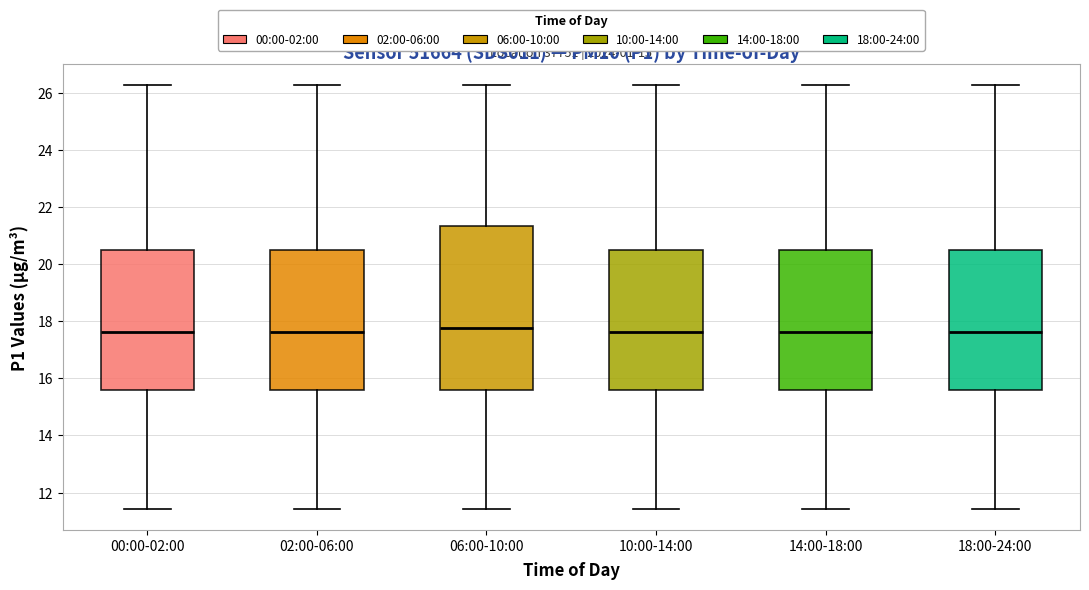

Reading left to right, read every box against the y-axis: the position of its median line, the range the box covers, and the ends of its whiskers. The values are not printed on the chart, so give them approximately, as read against the axis.

00:00-02:00: median 17.6, box 15.6 to 20.6, whiskers 11.4 to 26.2
02:00-06:00: median 17.6, box 15.6 to 20.6, whiskers 11.4 to 26.2
06:00-10:00: median 17.8, box 15.6 to 21.4, whiskers 11.4 to 26.2
10:00-14:00: median 17.6, box 15.6 to 20.6, whiskers 11.4 to 26.2
14:00-18:00: median 17.6, box 15.6 to 20.6, whiskers 11.4 to 26.2
18:00-24:00: median 17.6, box 15.6 to 20.6, whiskers 11.4 to 26.2